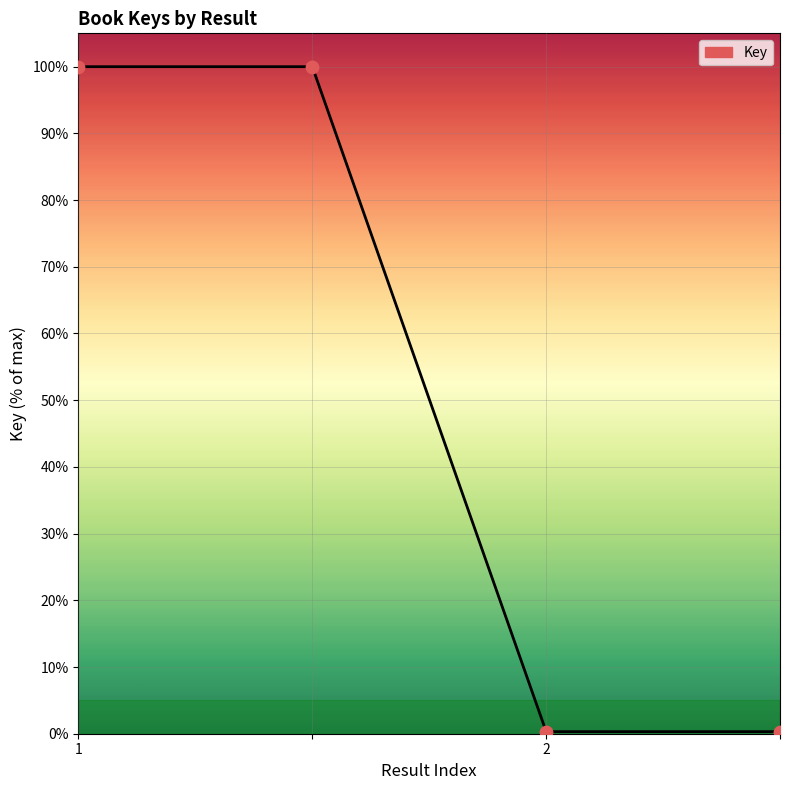

What is the greatest value displayed?

100.0